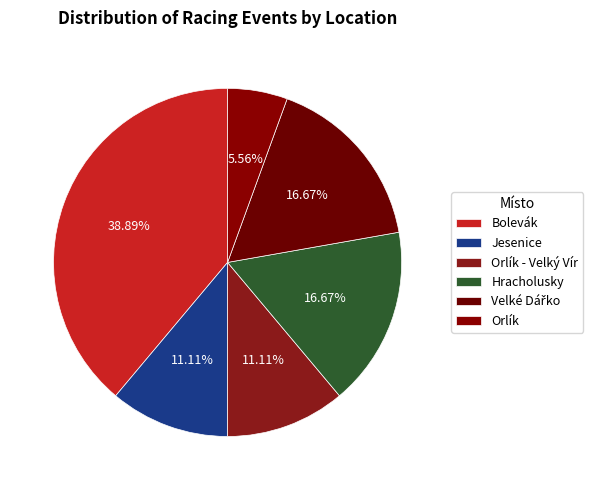

Which category has the biggest portion of the pie?

Bolevák